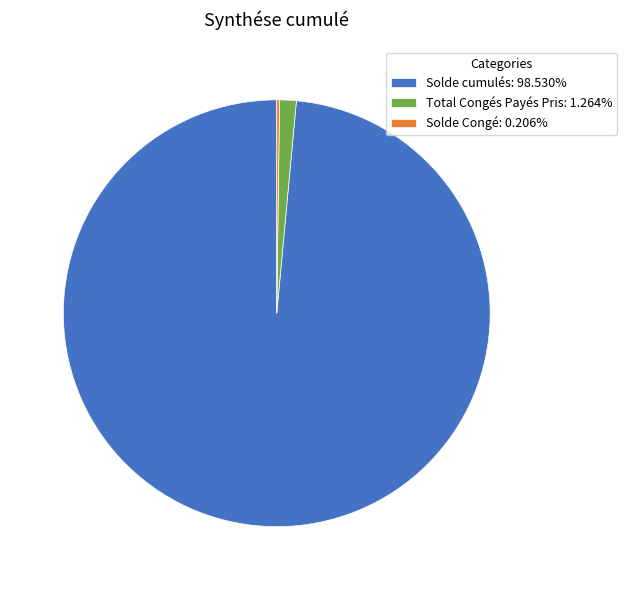

Is there a majority slice in this chart?

Yes